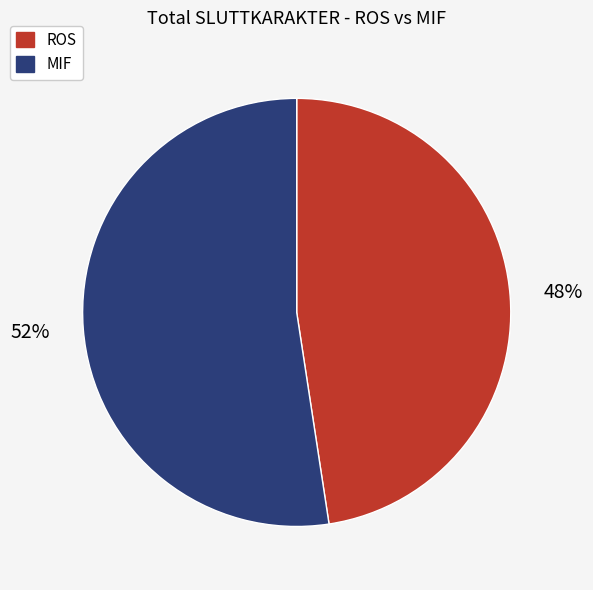

The MIF slice represents 52% of the pie. True or false?

True